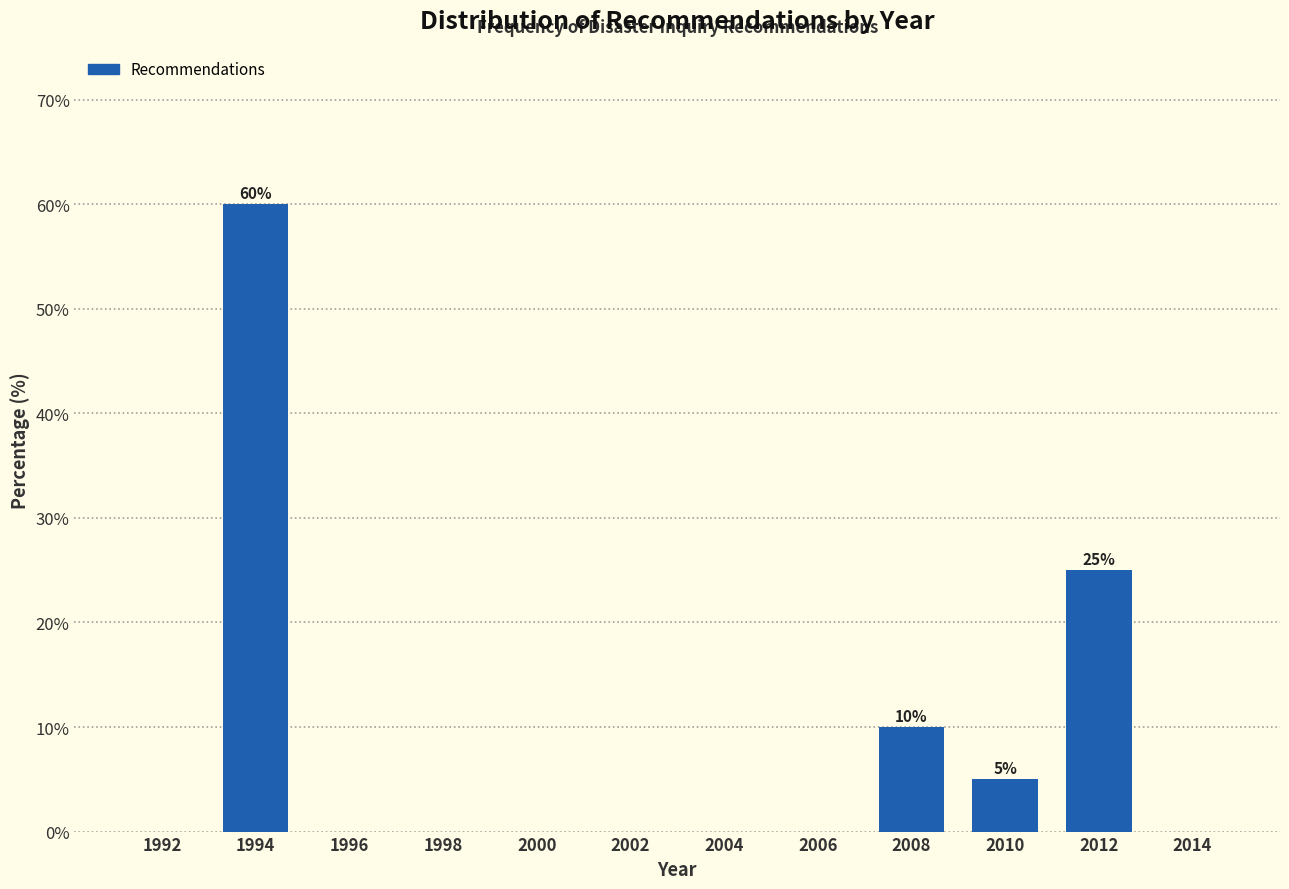

Reading left to right, transcribe all the data shown in this chart.

1992=0	1994=60	1996=0	1998=0	2000=0	2002=0	2004=0	2006=0	2008=10	2010=5	2012=25	2014=0